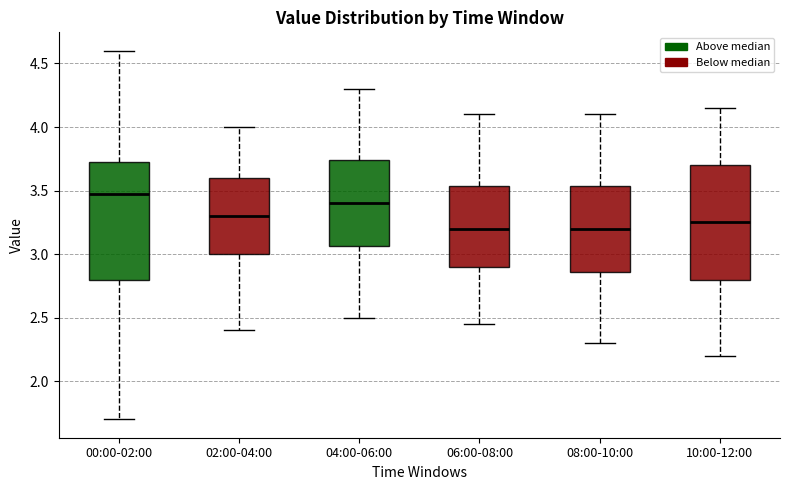

Where is the upper edge of the box for 02:00-04:00 on the y-axis? The values are not printed on the chart, so give them approximately, as read against the axis.

3.60